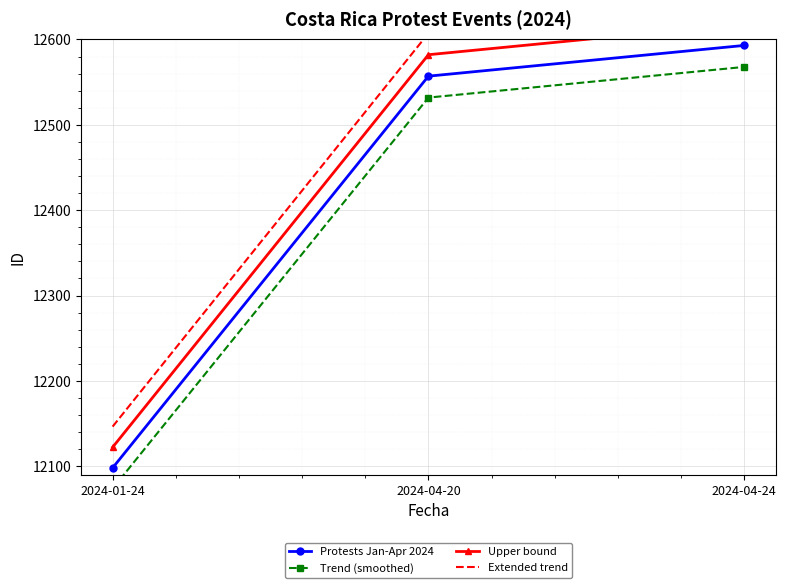

Between 2024-04-24 and 2024-04-20, which is larger?

2024-04-24